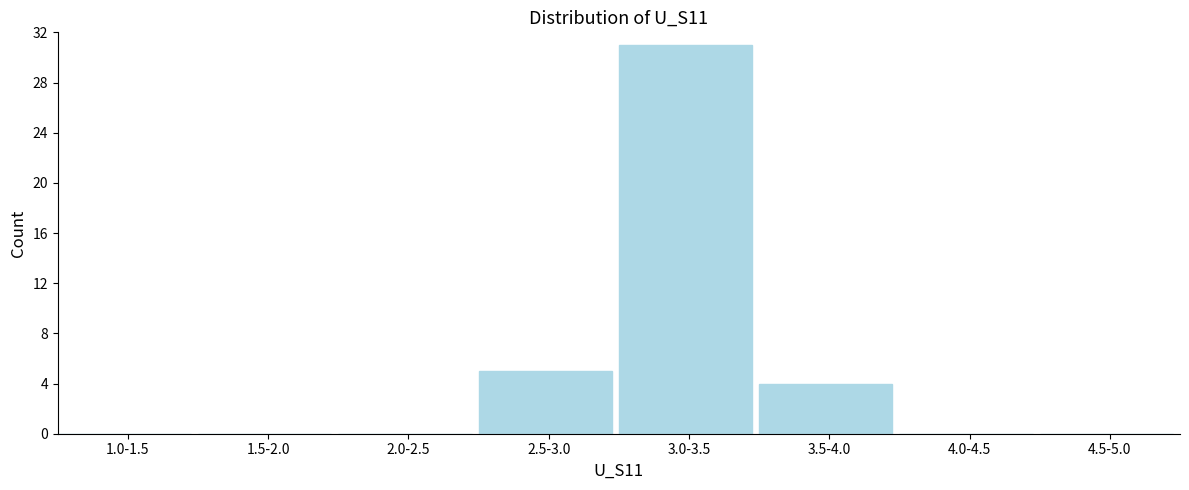

Reading right to left, extract all data points from this chart.

4.5-5.0=0	4.0-4.5=0	3.5-4.0=4	3.0-3.5=31	2.5-3.0=5	2.0-2.5=0	1.5-2.0=0	1.0-1.5=0